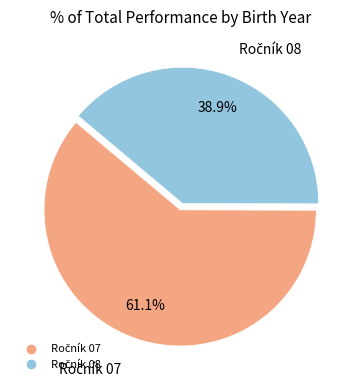

Does any single category account for the majority?

Yes